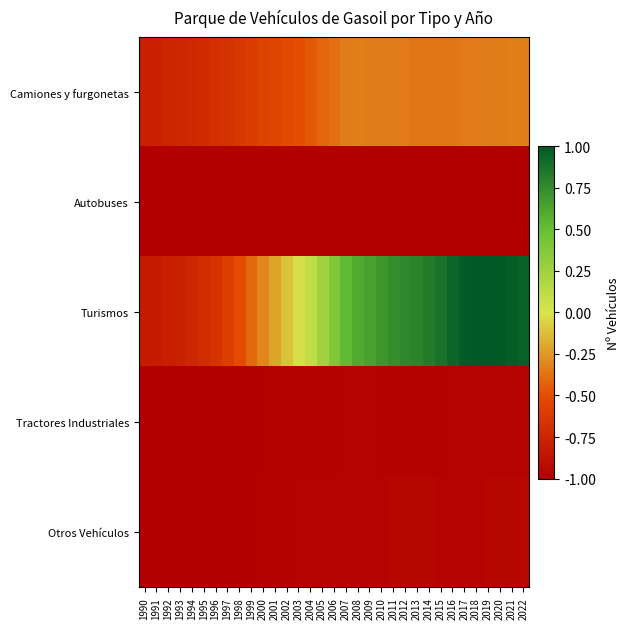

How many distinct data groups are displayed?

5